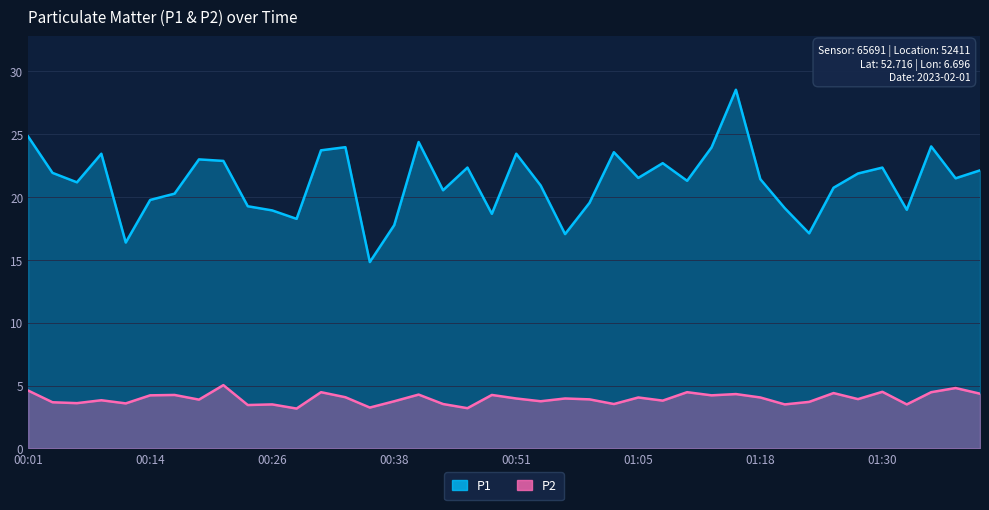

Is the value of P2 at 01:35 greater than the value of P1 at 00:04?

No